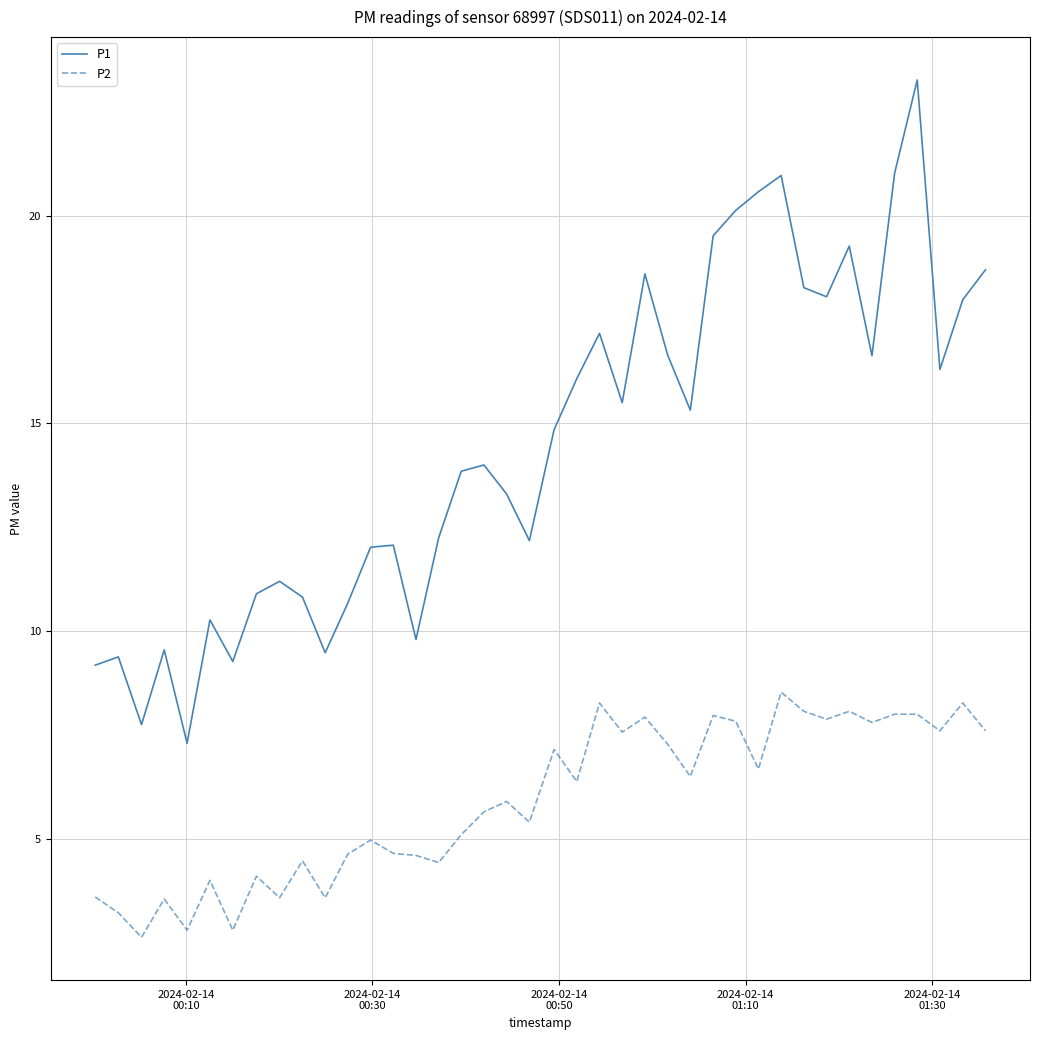

True or false: P2 and P1 intersect in this chart.

False